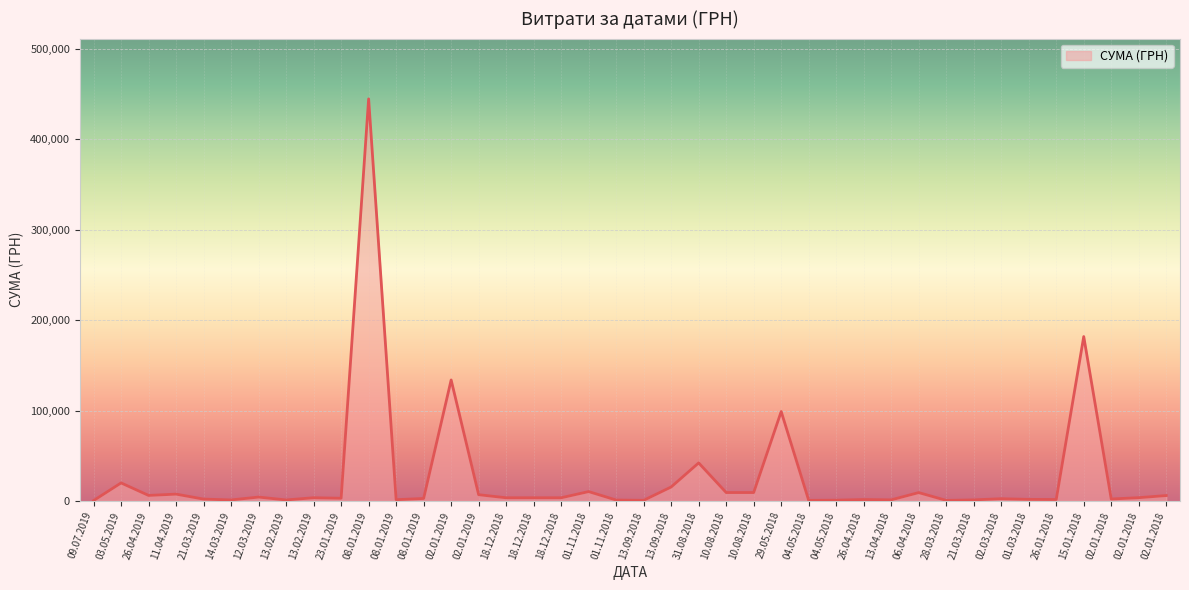

List the labels in order of value, largest first.

08.01.2019, 15.01.2018, 02.01.2019, 29.05.2018, 31.08.2018, 03.05.2019, 13.09.2018, 01.11.2018, 10.08.2018, 10.08.2018, 06.04.2018, 11.04.2019, 02.01.2019, 26.04.2019, 02.01.2018, 12.03.2019, 02.01.2018, 13.02.2019, 18.12.2018, 18.12.2018, 18.12.2018, 23.01.2019, 08.01.2019, 02.03.2018, 02.01.2018, 21.03.2019, 01.03.2018, 26.01.2018, 26.04.2018, 08.01.2019, 13.04.2018, 21.03.2018, 14.03.2019, 13.02.2019, 01.11.2018, 04.05.2018, 13.09.2018, 04.05.2018, 28.03.2018, 09.07.2019